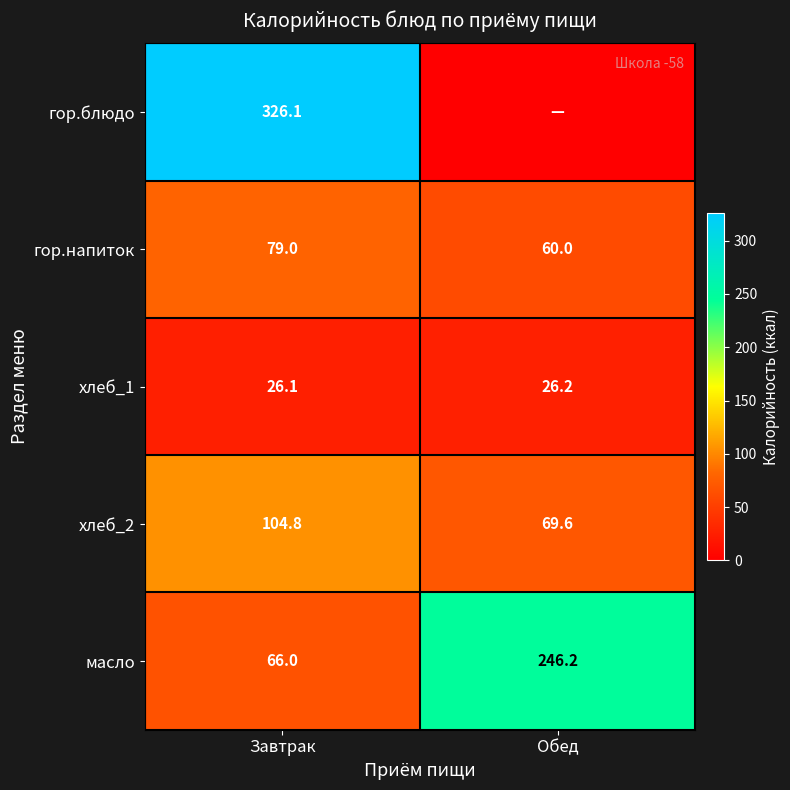

The value of гор.напиток at Завтрак is 46.0. True or false?

False